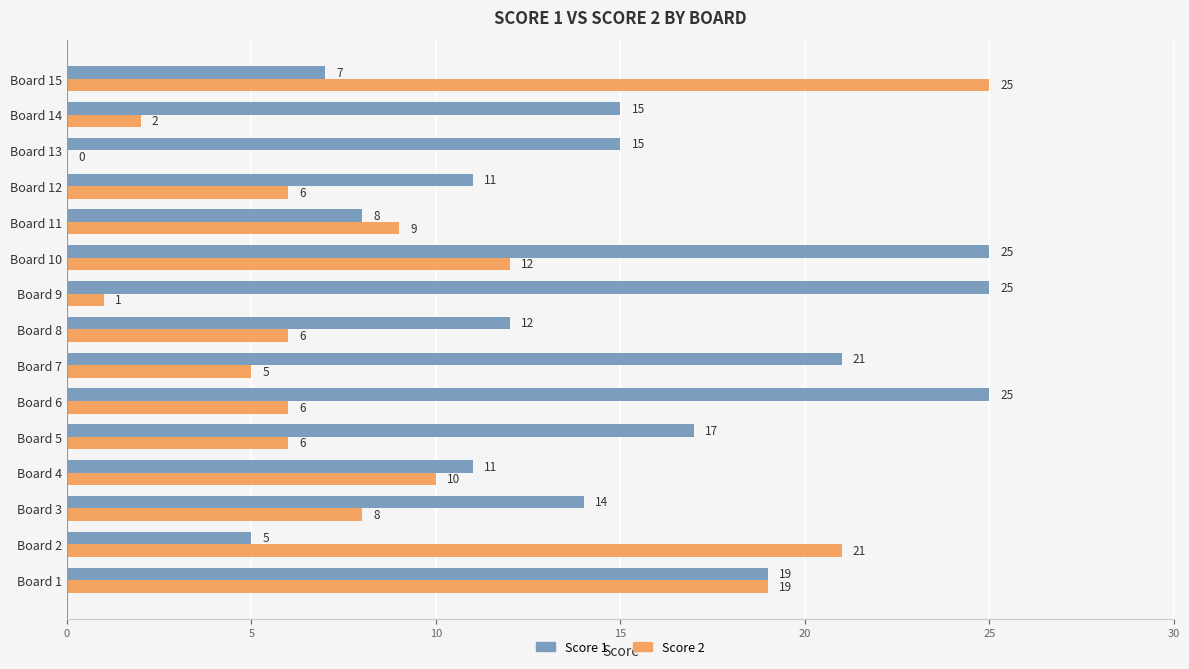

What is the sum of all Score 1 values?

230